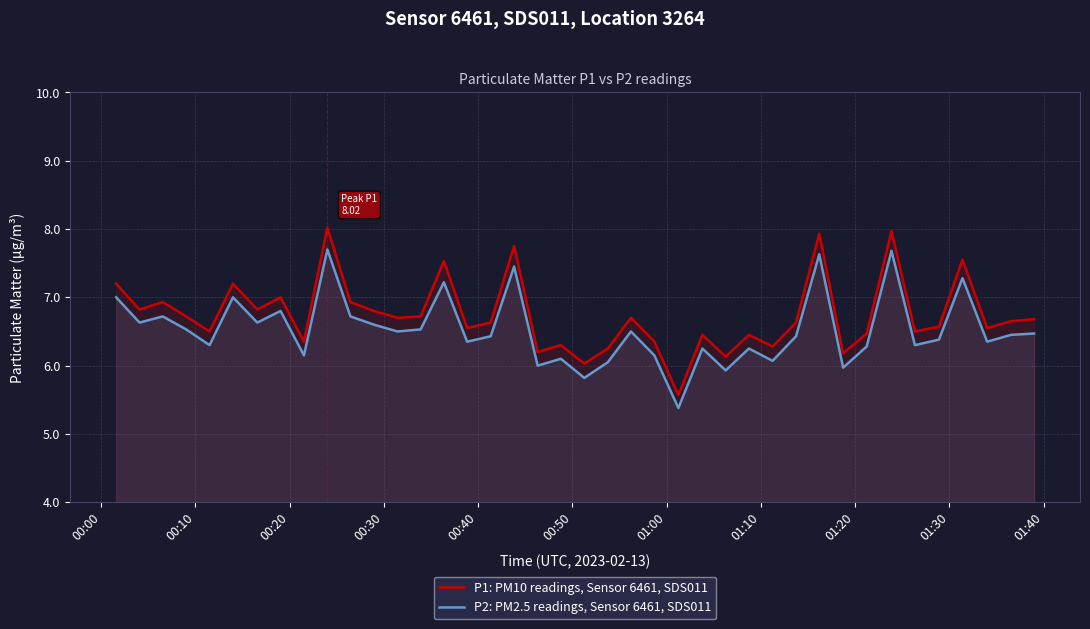

What is the smallest value displayed?

5.4